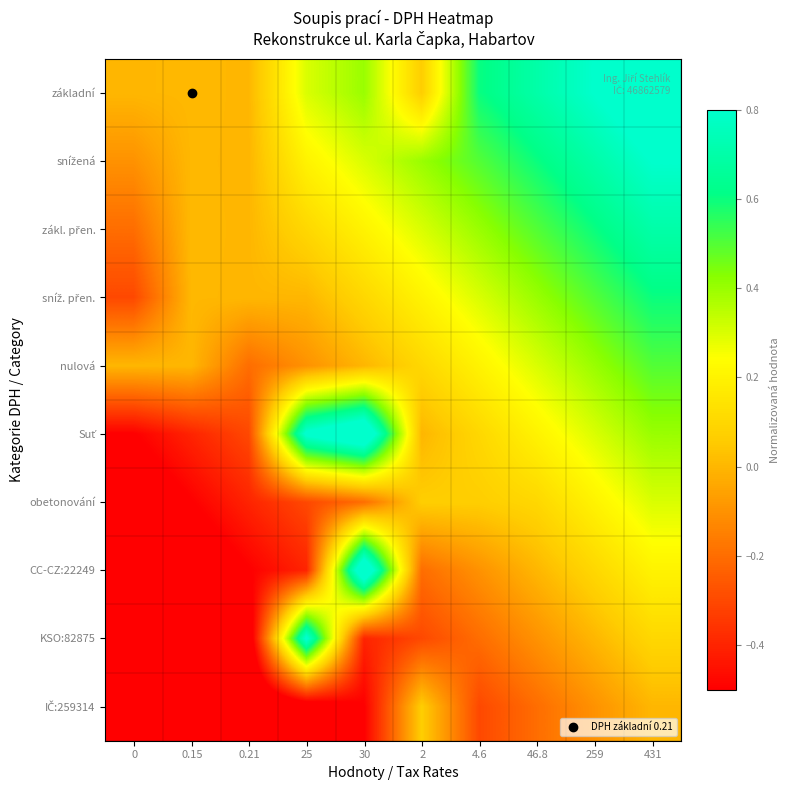

What is the spread (max minus min) of values at 0?

0.9